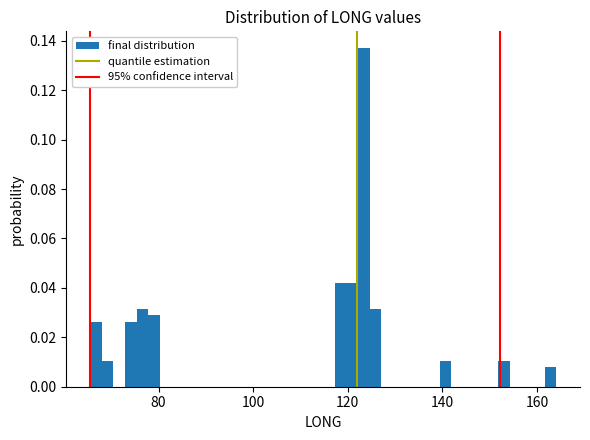

Around what value on the x-axis is the tallest bar? Give the approximate position of its centre, as read against the axis.

124